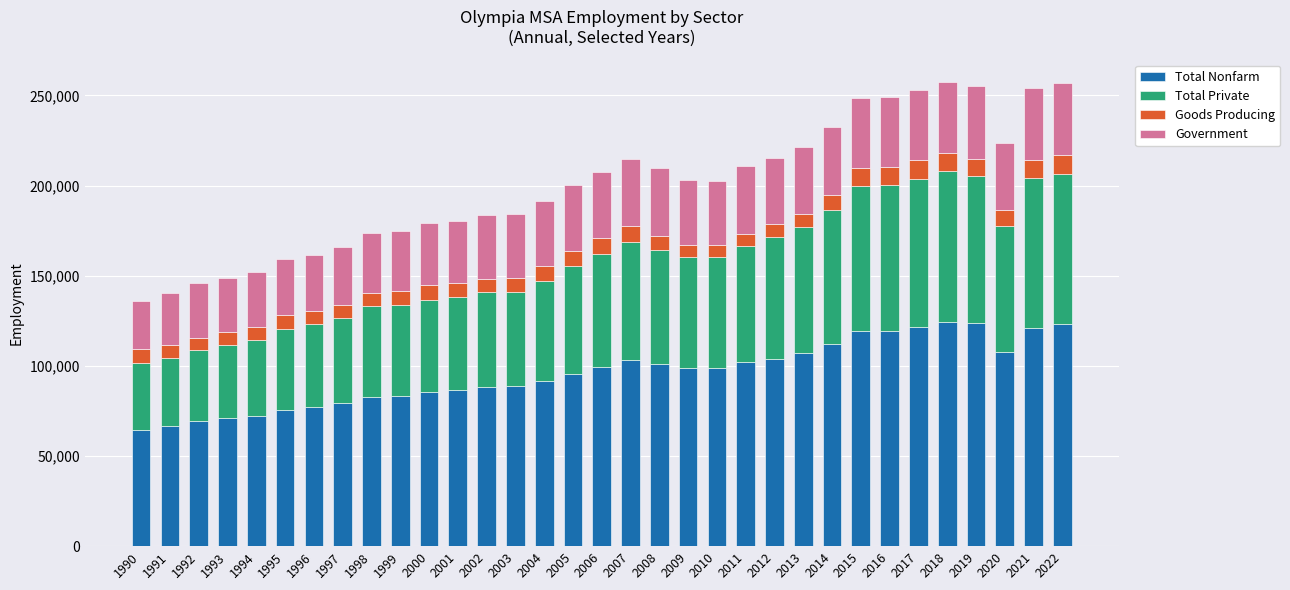

What is the lowest value of the Total Nonfarm series?

64200